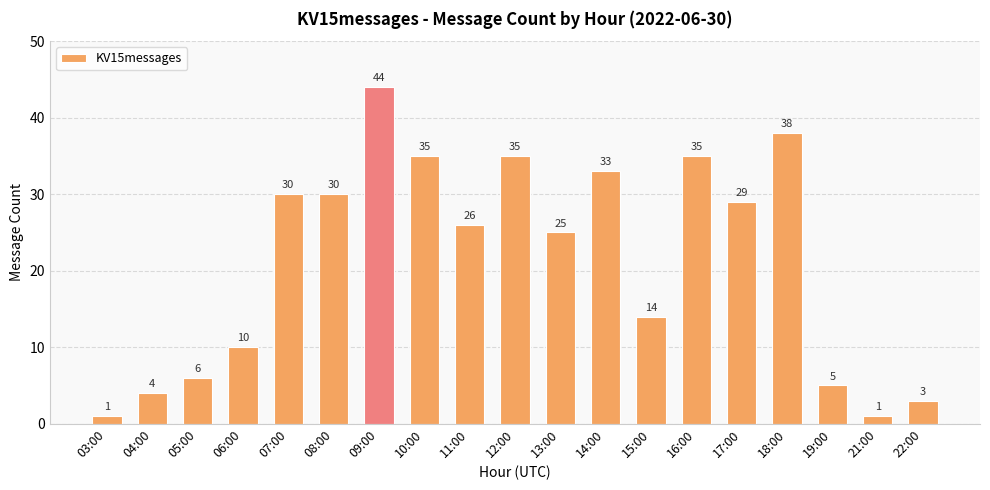

Where does the data first go above 26?

07:00